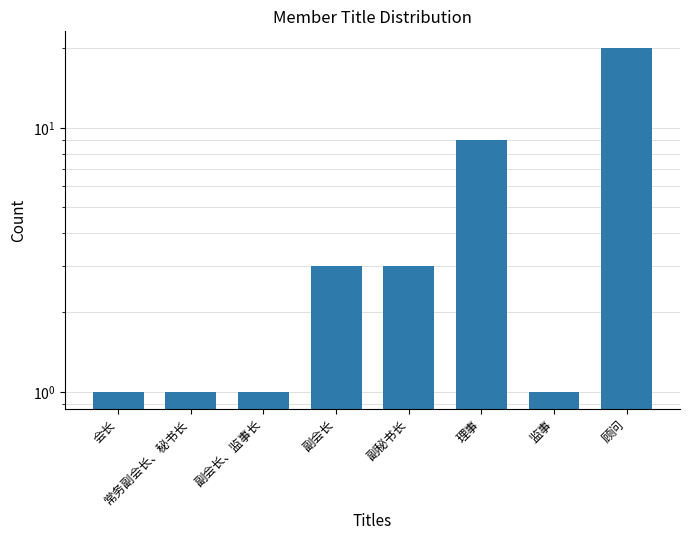

Which has a higher value, 常务副会长、秘书长 or 理事?

理事